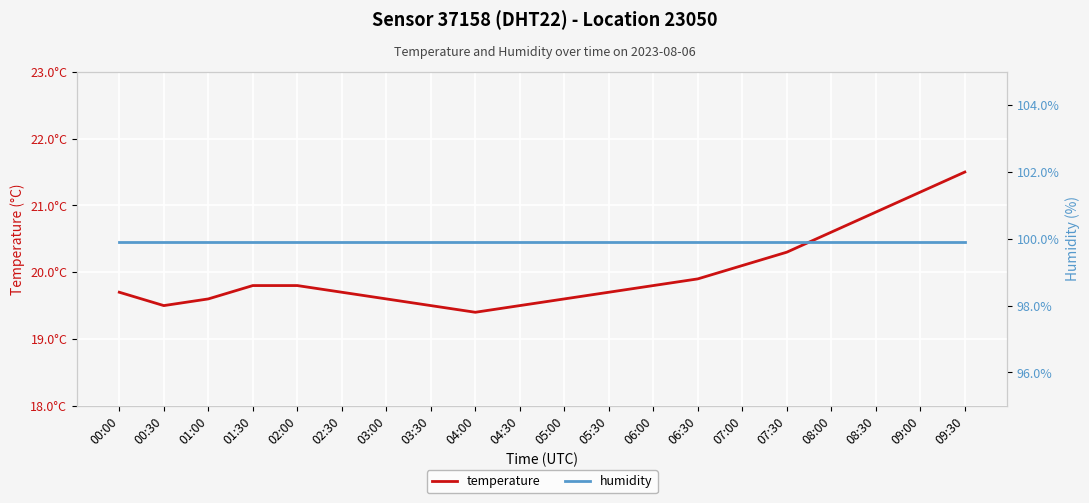

Reading left to right, transcribe all the data shown in this chart.

temperature: 00:00=19.7	00:30=19.5	01:00=19.6	01:30=19.8	02:00=19.8	02:30=19.7	03:00=19.6	03:30=19.5	04:00=19.4	04:30=19.5	05:00=19.6	05:30=19.7	06:00=19.8	06:30=19.9	07:00=20.1	07:30=20.3	08:00=20.6	08:30=20.9	09:00=21.2	09:30=21.5
humidity: 00:00=99.9	00:30=99.9	01:00=99.9	01:30=99.9	02:00=99.9	02:30=99.9	03:00=99.9	03:30=99.9	04:00=99.9	04:30=99.9	05:00=99.9	05:30=99.9	06:00=99.9	06:30=99.9	07:00=99.9	07:30=99.9	08:00=99.9	08:30=99.9	09:00=99.9	09:30=99.9